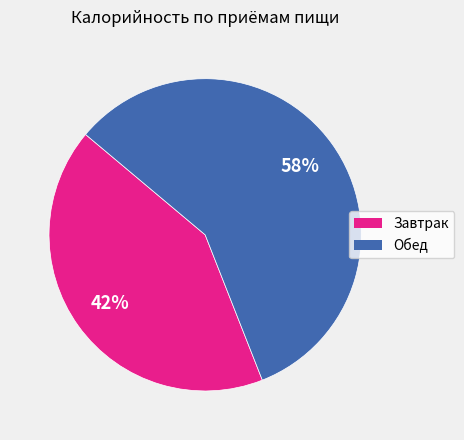

To the nearest percent, what is the difference between the largest and smallest slice percentages?

16%